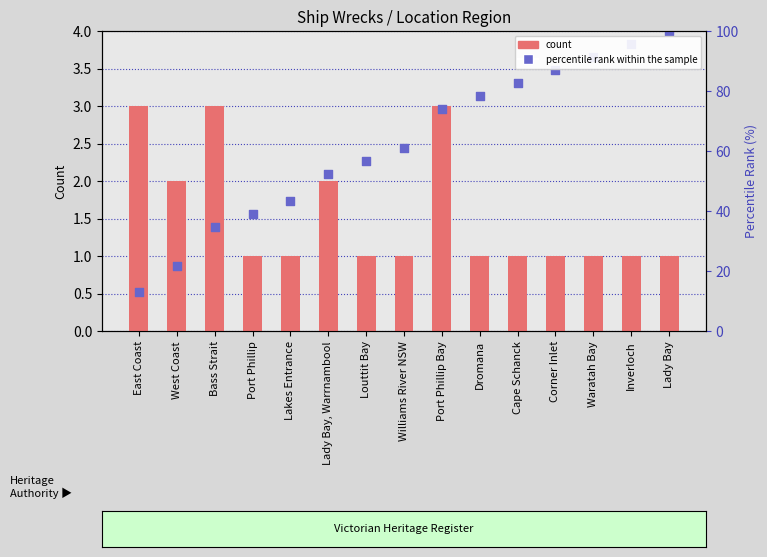

Is the value of count at Lady Bay, Warrnambool greater than the value of percentile rank within the sample at Corner Inlet?

No